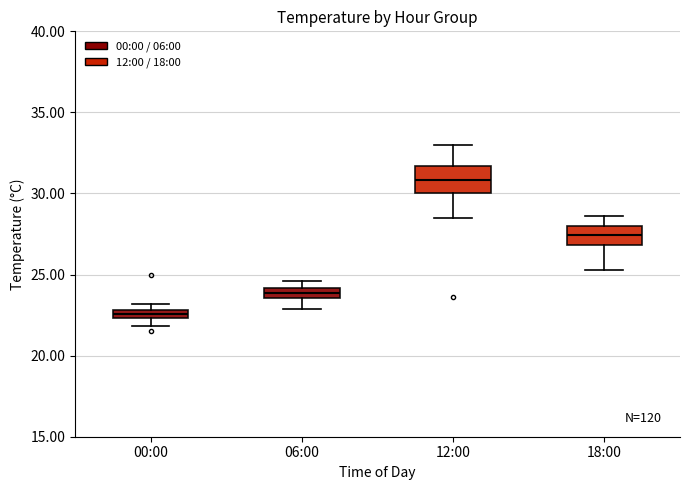

Which box has the highest median line?

12:00